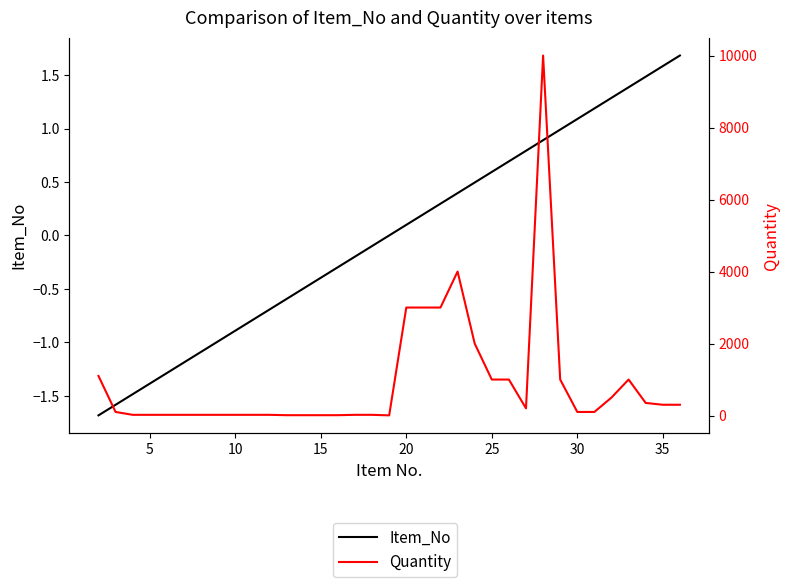

Rank the series by their maximum value, from highest to lowest.

Quantity, Item_No